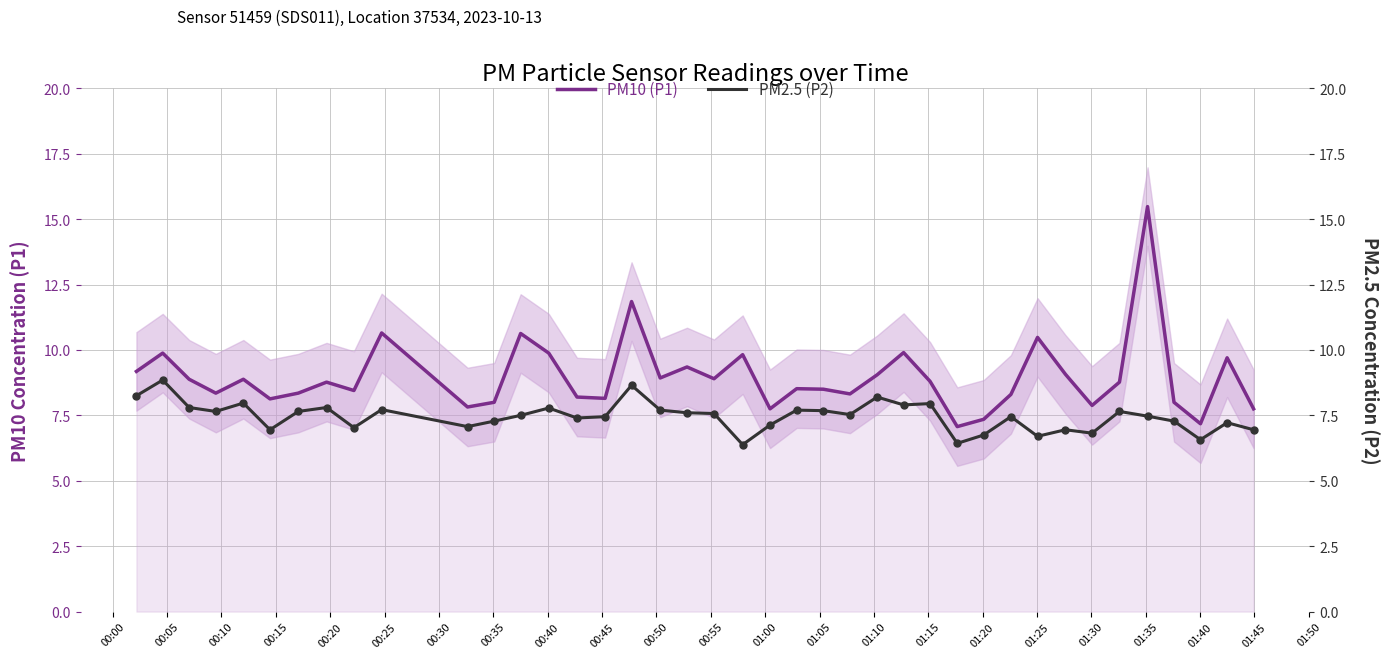

Is the value of PM10 (P1) at 01:00 greater than the value of PM2.5 (P2) at 29?

Yes